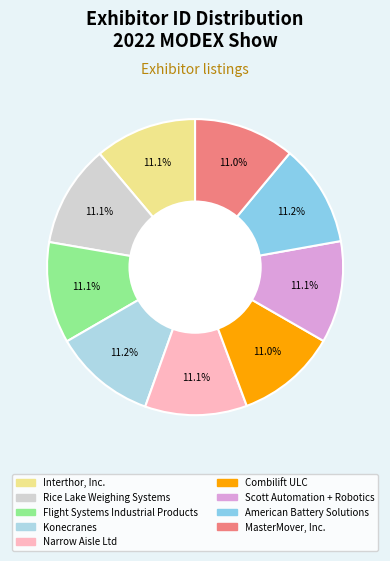

Is Interthor, Inc. the majority of the pie?

No